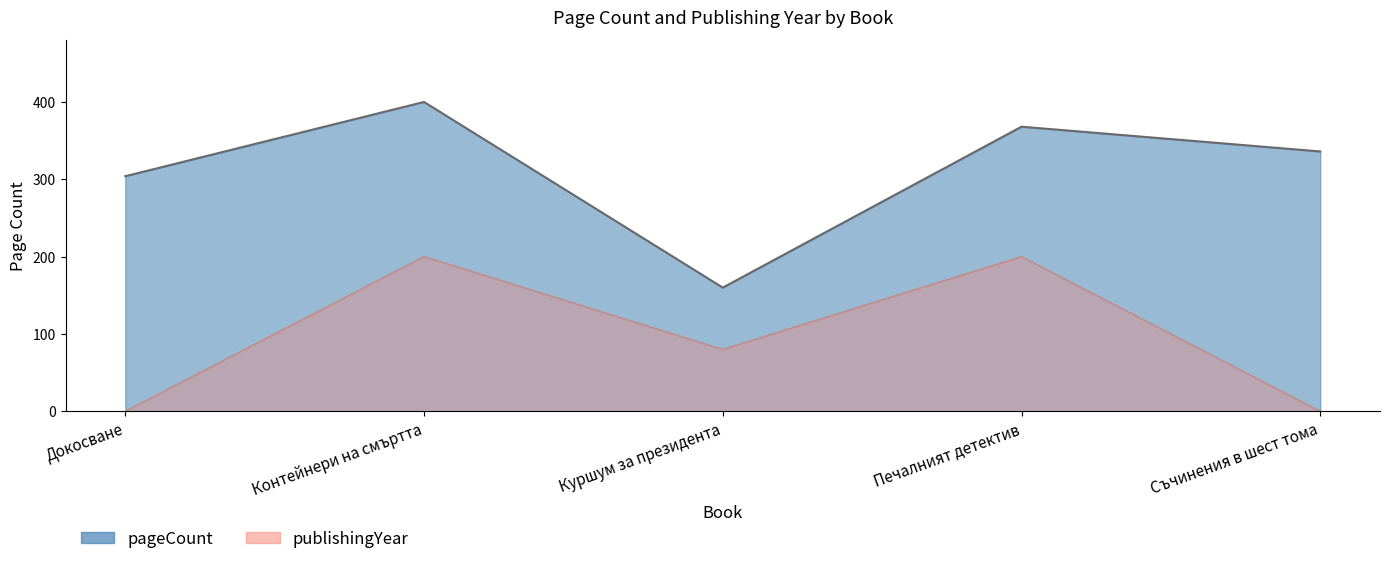

What is the difference between the highest and lowest values at Печалният детектив?

168